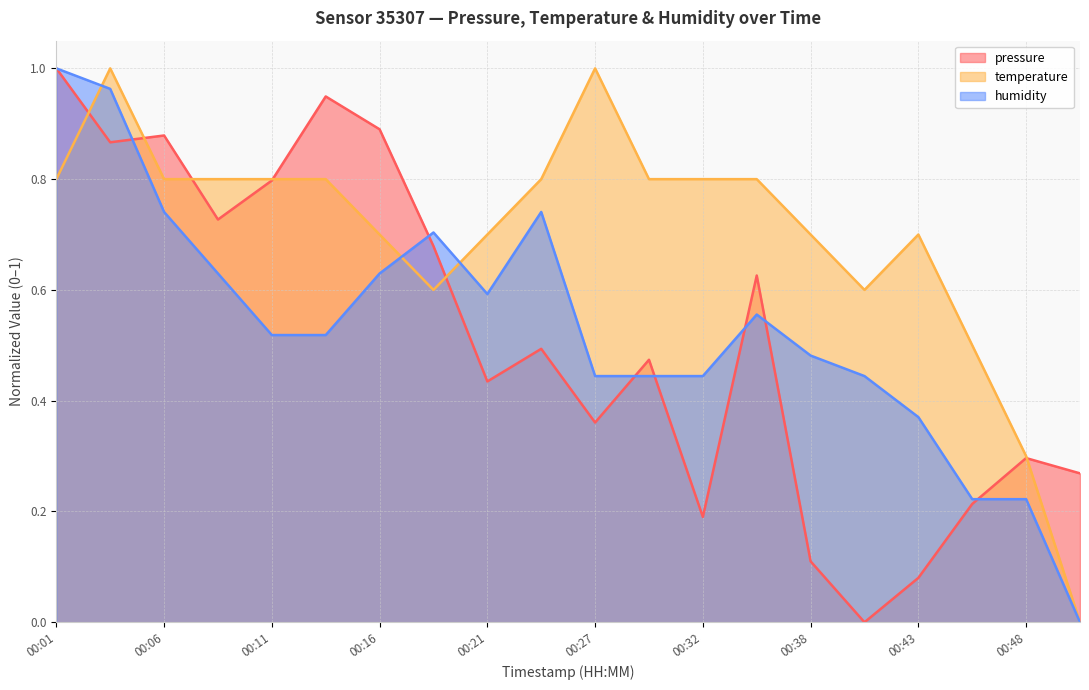

How many times do pressure and humidity cross each other?

7